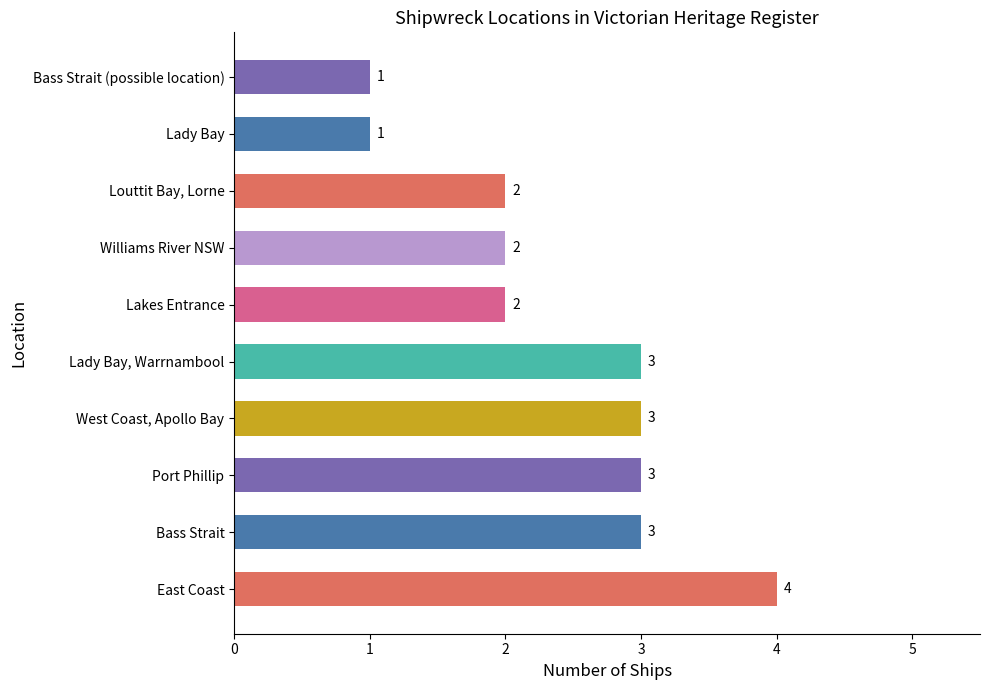

What value does the data have at Bass Strait?

3